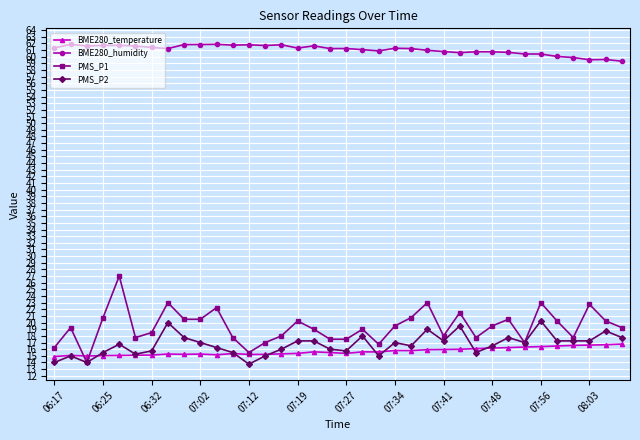

Rank the series by their maximum value, from highest to lowest.

BME280_humidity, PMS_P1, PMS_P2, BME280_temperature